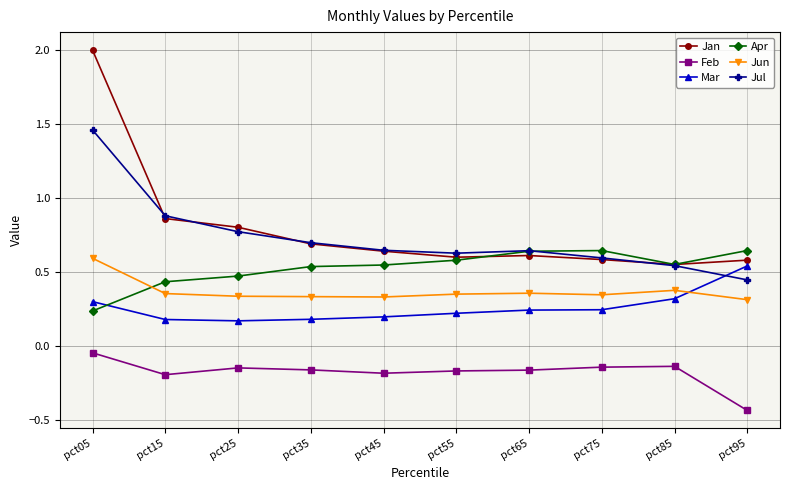

At how many categories does at least one series exceed 0?

10